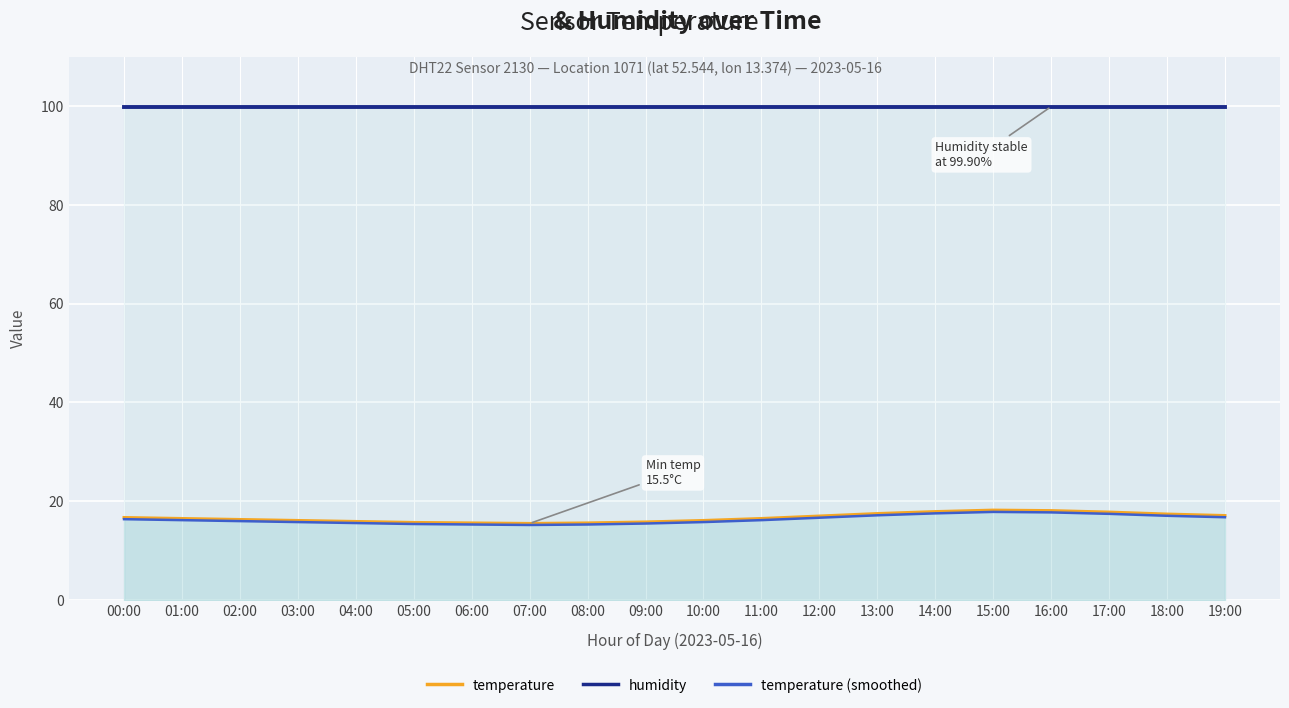

What is the approximate value of temperature (smoothed) at 04:00?

15.6